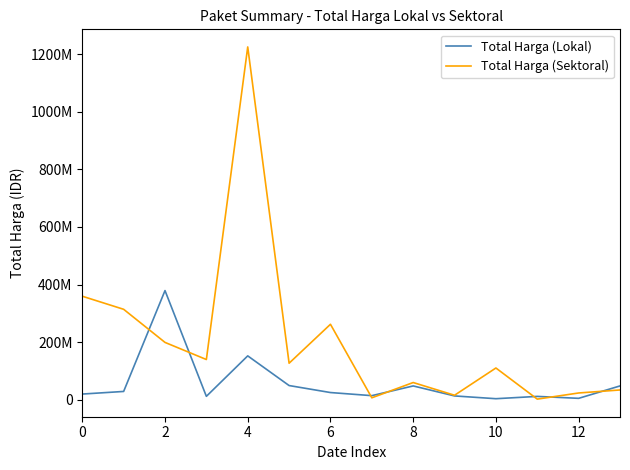

What are all the series names shown in the legend?

Total Harga (Lokal), Total Harga (Sektoral)